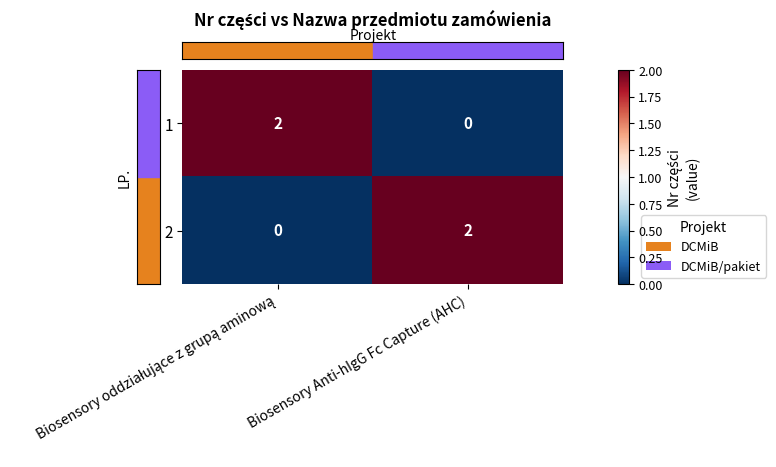

Which category has the highest value in the 2 series?

Biosensory Anti-hIgG Fc Capture (AHC)